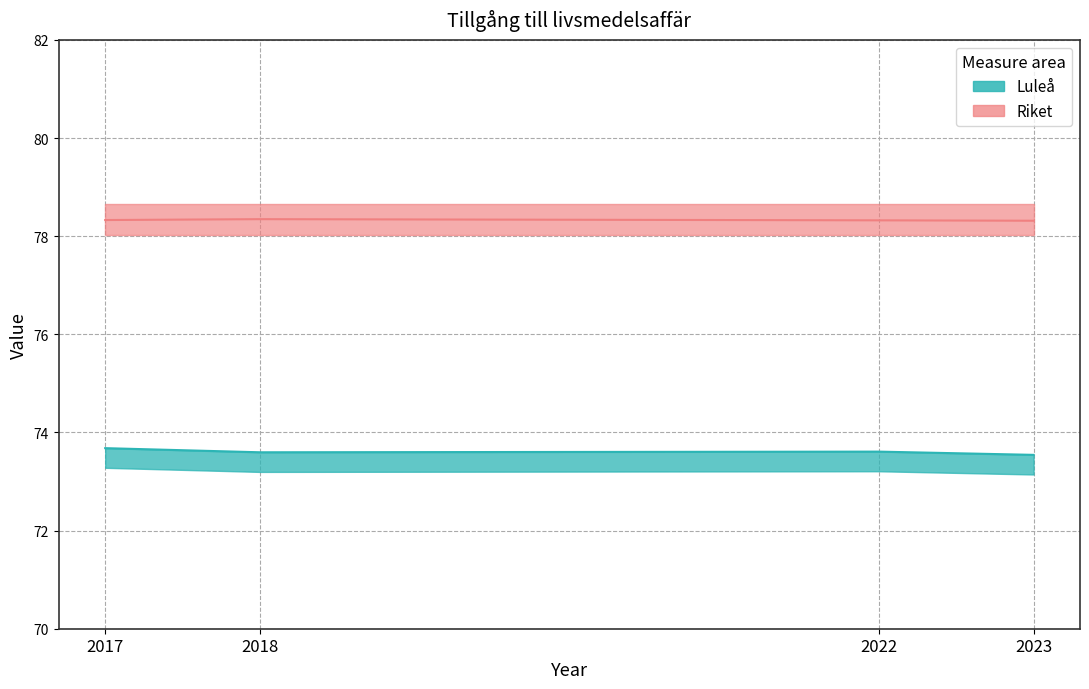

True or false: Riket and Luleå cross at least once.

False